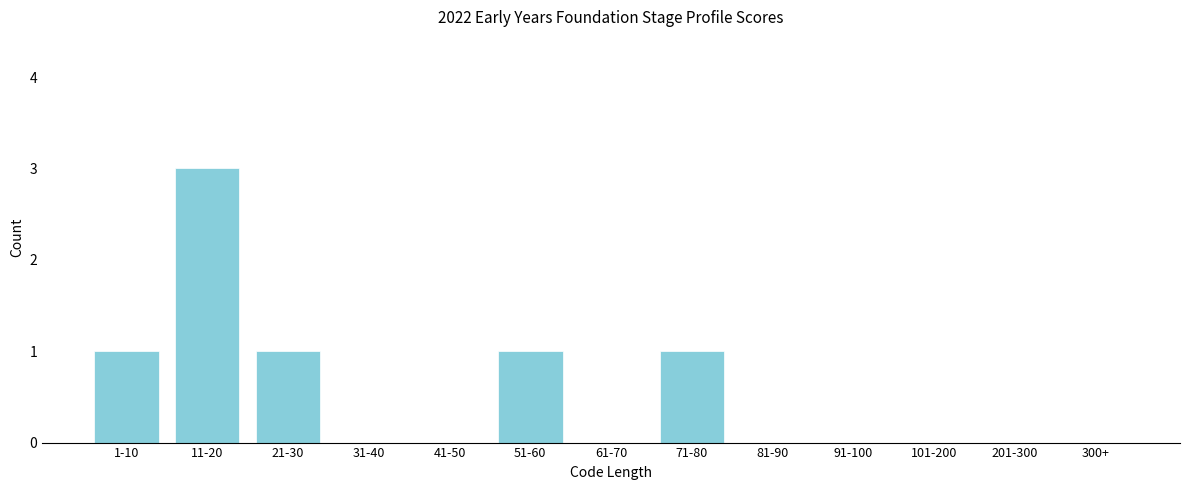

Reading left to right, transcribe all the data shown in this chart.

1-10=1	11-20=3	21-30=1	31-40=0	41-50=0	51-60=1	61-70=0	71-80=1	81-90=0	91-100=0	101-200=0	201-300=0	300+=0